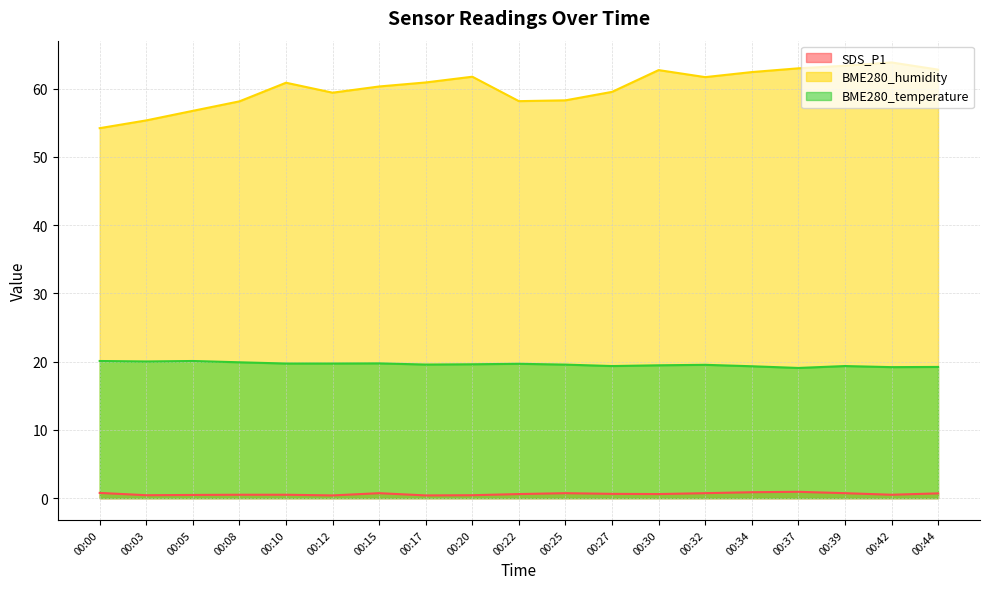

What is the approximate value of BME280_temperature at 00:32?

19.5